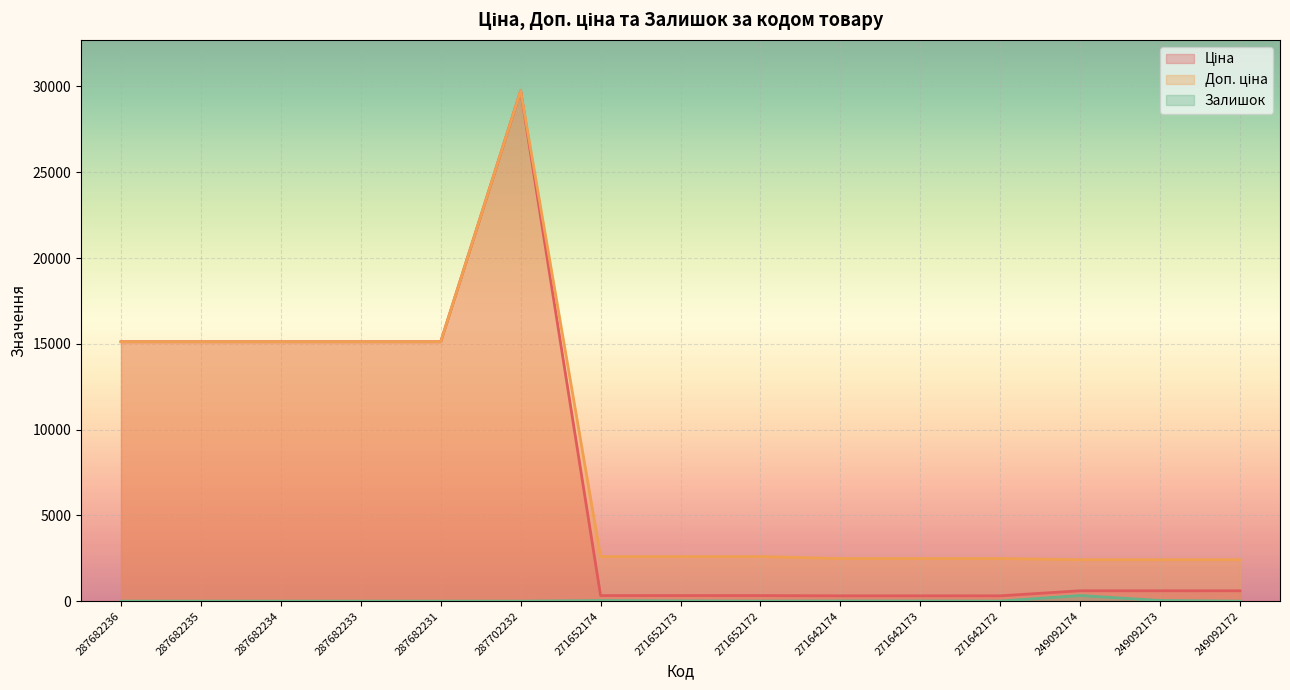

List the labels in order of Залишок value, smallest first.

287682236, 287682235, 287682234, 287682233, 287682231, 287702232, 249092172, 271652172, 271642172, 271642173, 271642174, 271652173, 271652174, 249092173, 249092174